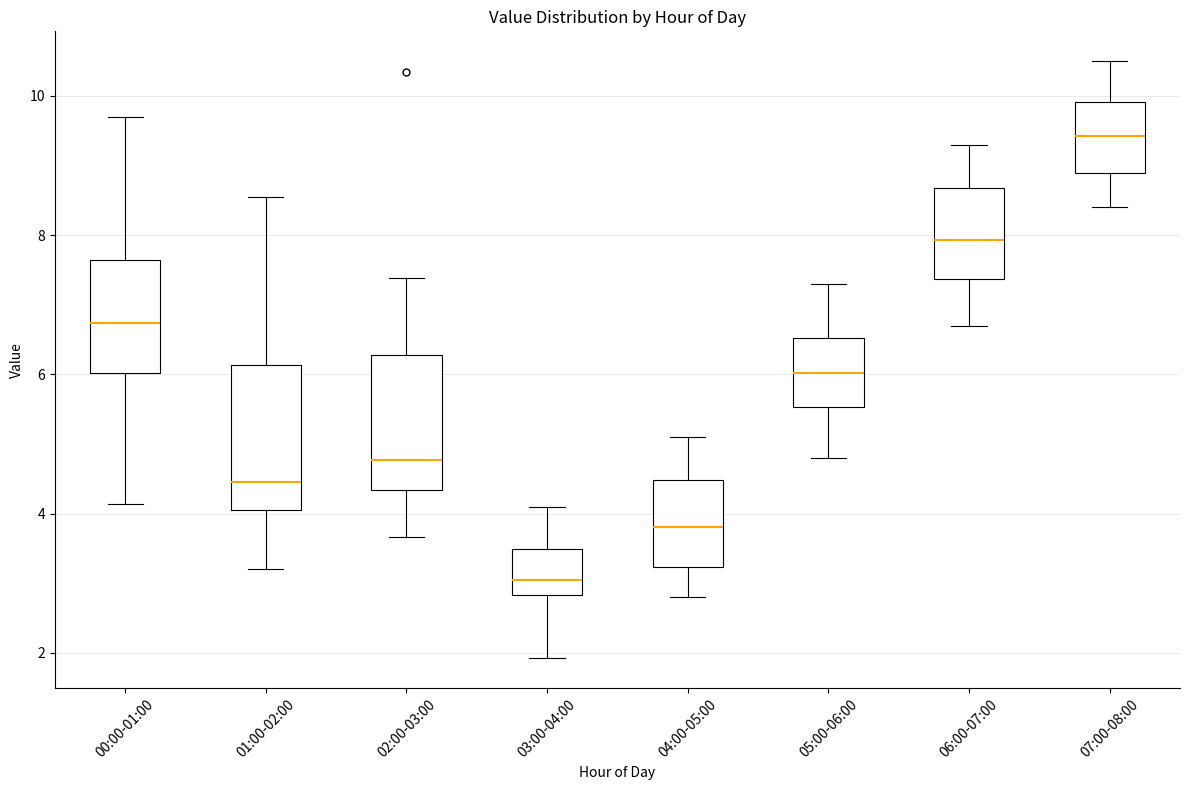

Reading left to right, transcribe this box plot: for each box, give where its median line is, the range the box spans, and where its two whiskers end, as read against the y-axis. The values are not printed on the chart, so give them approximately, as read against the axis.

00:00-01:00: median 6.8, box 6.0 to 7.6, whiskers 4.2 to 9.8
01:00-02:00: median 4.4, box 4.0 to 6.2, whiskers 3.2 to 8.6
02:00-03:00: median 4.8, box 4.4 to 6.2, whiskers 3.6 to 7.4
03:00-04:00: median 3.0, box 2.8 to 3.4, whiskers 2.0 to 4.2
04:00-05:00: median 3.8, box 3.2 to 4.4, whiskers 2.8 to 5.2
05:00-06:00: median 6.0, box 5.6 to 6.6, whiskers 4.8 to 7.4
06:00-07:00: median 8.0, box 7.4 to 8.6, whiskers 6.8 to 9.4
07:00-08:00: median 9.4, box 9.0 to 10.0, whiskers 8.4 to 10.6